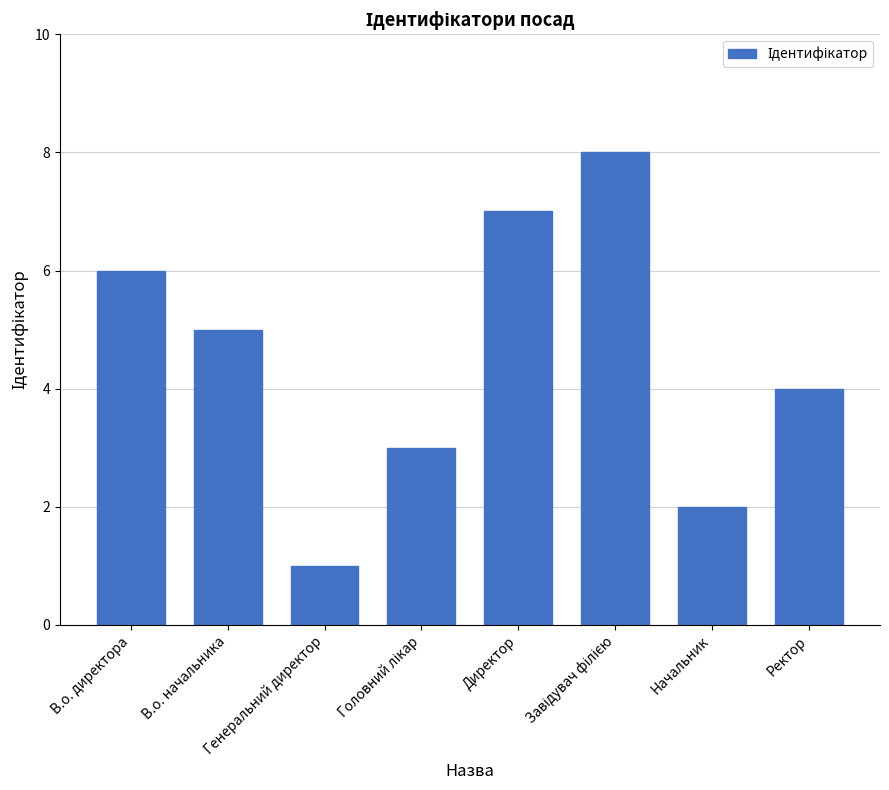

What is the approximate value at В.о. директора?

6